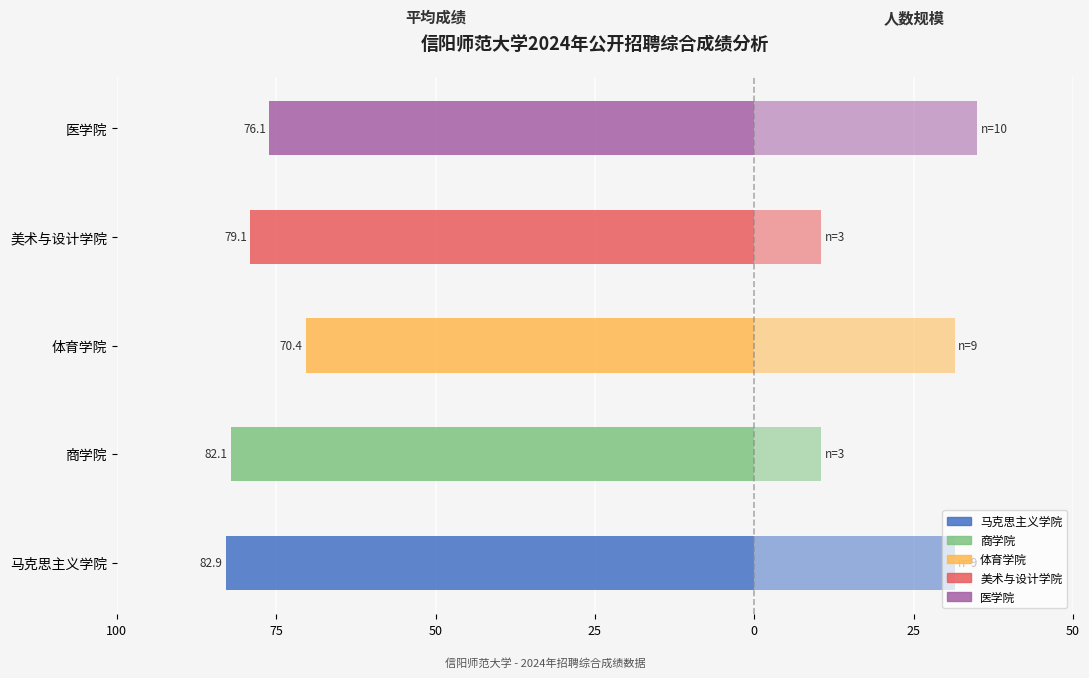

What is the value of the 参与人数×3.5(右) bar at the 4th from the left?

10.5